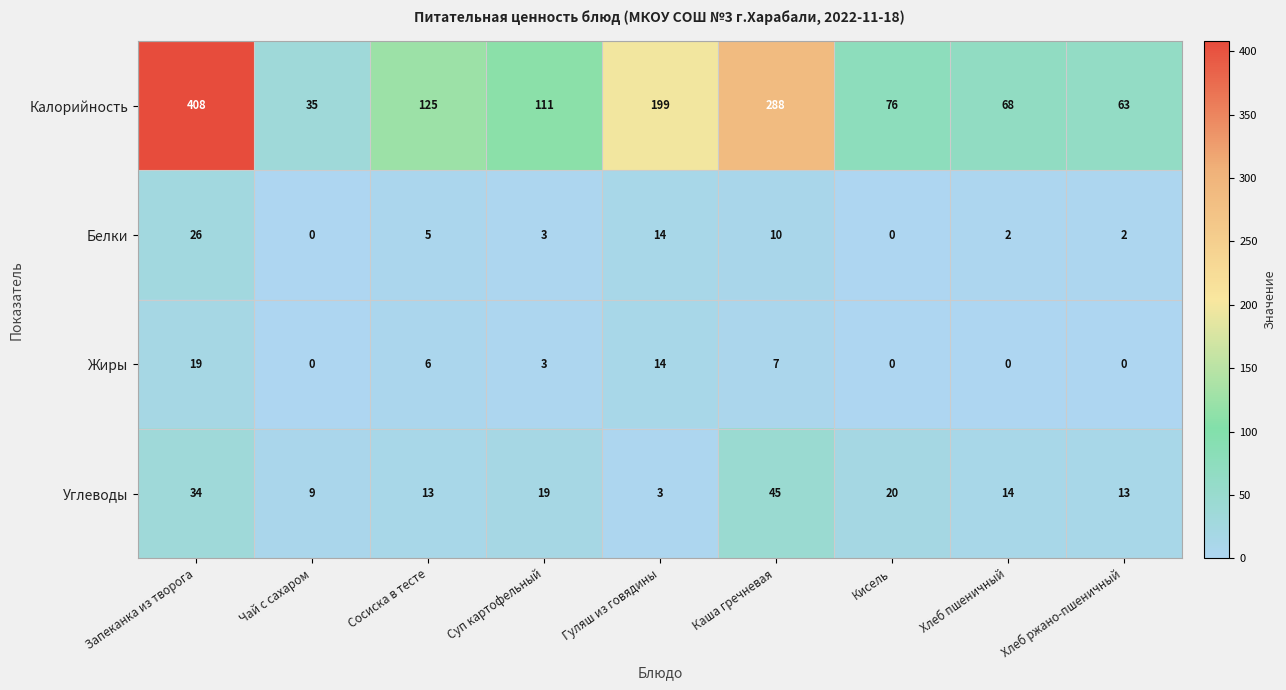

What value does the Углеводы series have at Суп картофельный, to the nearest 10?

20